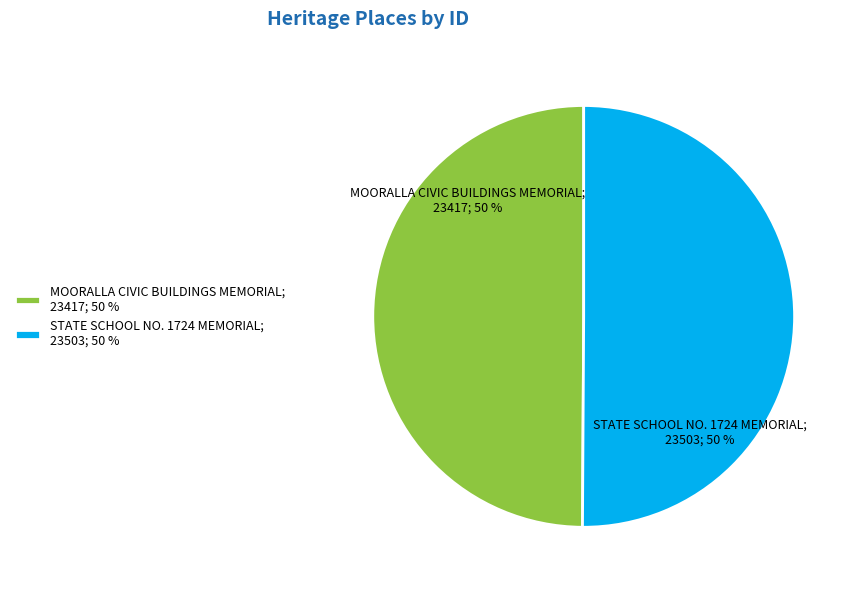

To the nearest percent, what is the average slice percentage?

50%